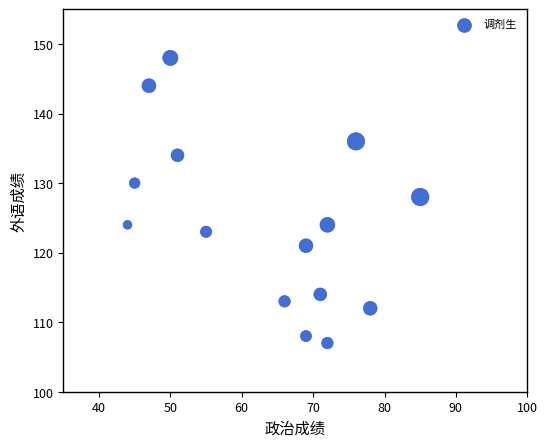

What Y value in the scatter plot is closest to 127?

128